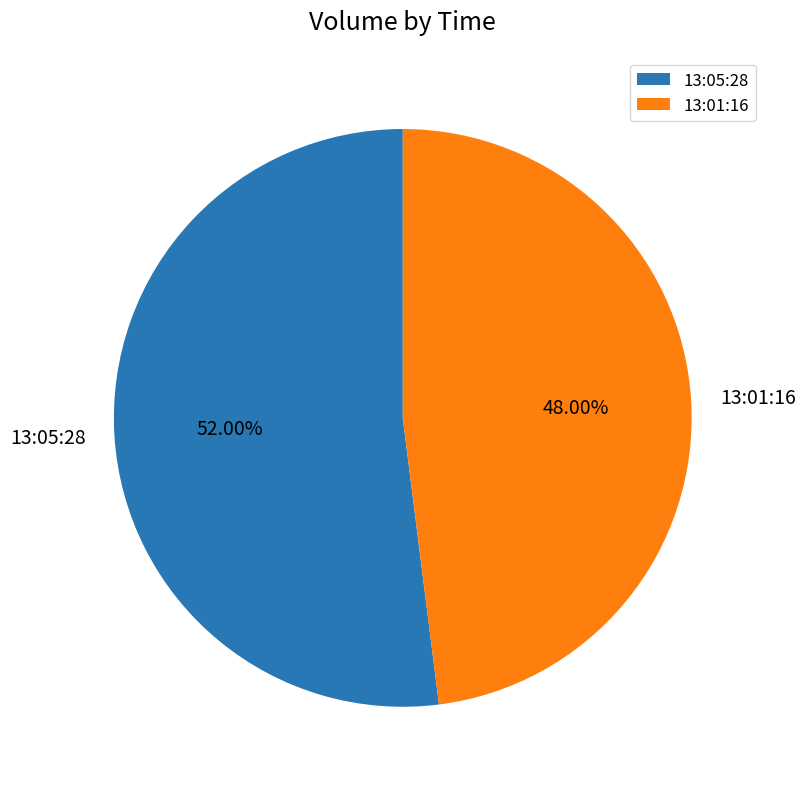

To the nearest percent, what is the average slice percentage?

50%